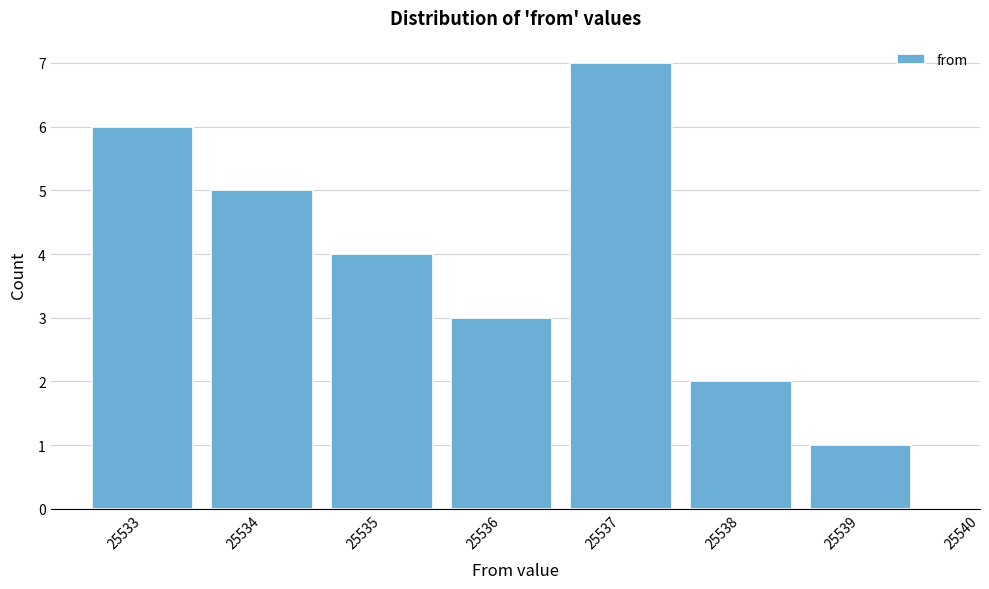

Reading left to right, what are all the values shown in this chart?

25533=6	25534=5	25535=4	25536=3	25537=7	25538=2	25539=1